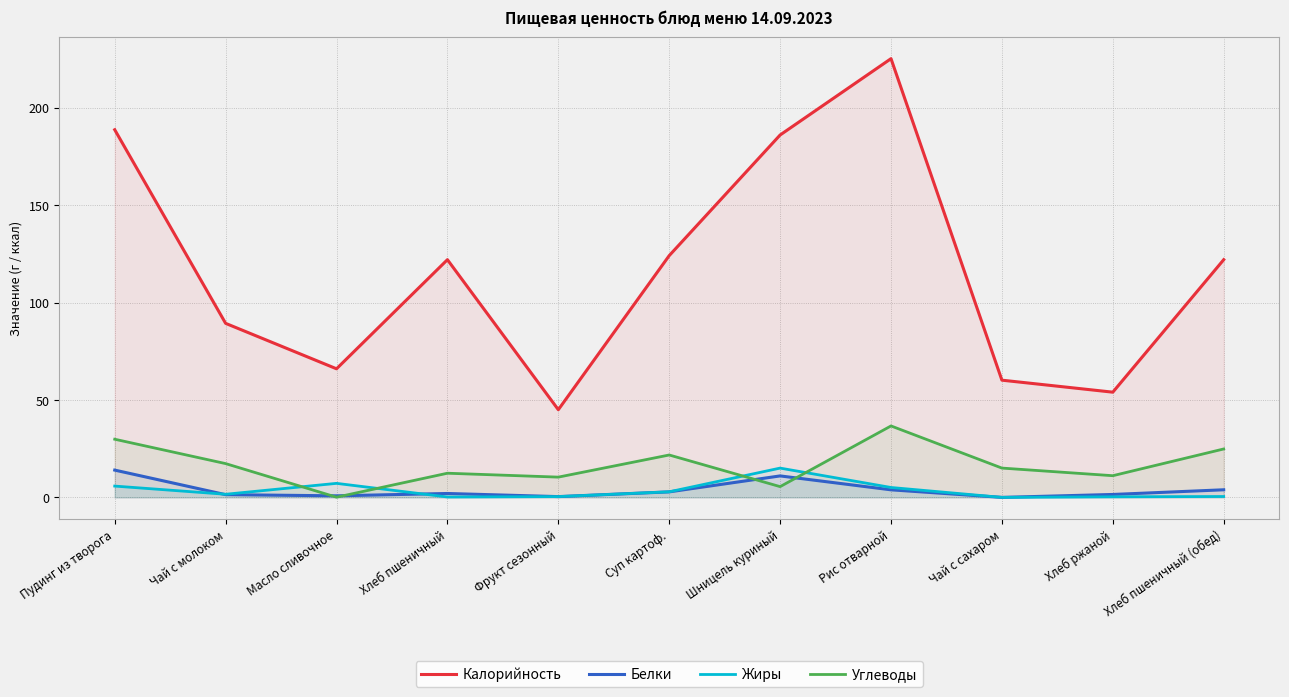

True or false: Белки and Калорийность intersect in this chart.

False